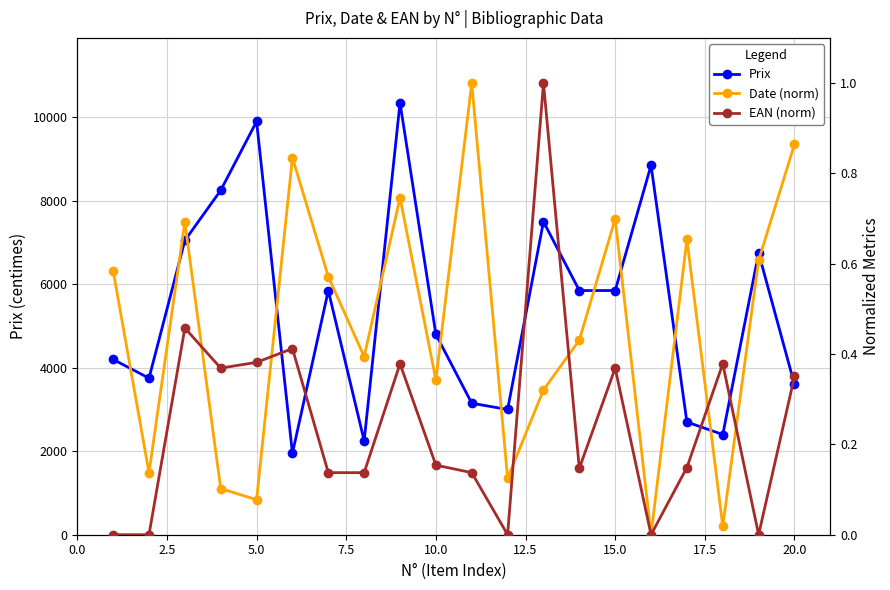

Is this an area chart (filled region under the line)?

No